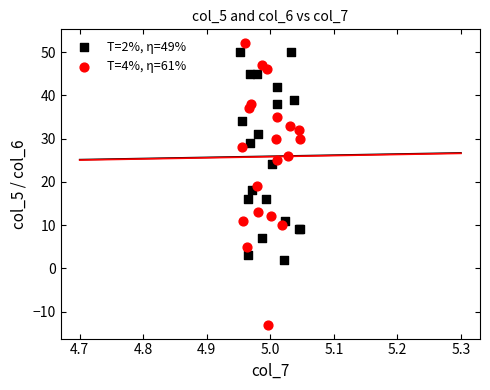

Which series contains the lowest Y value?

T=4%, η=61%